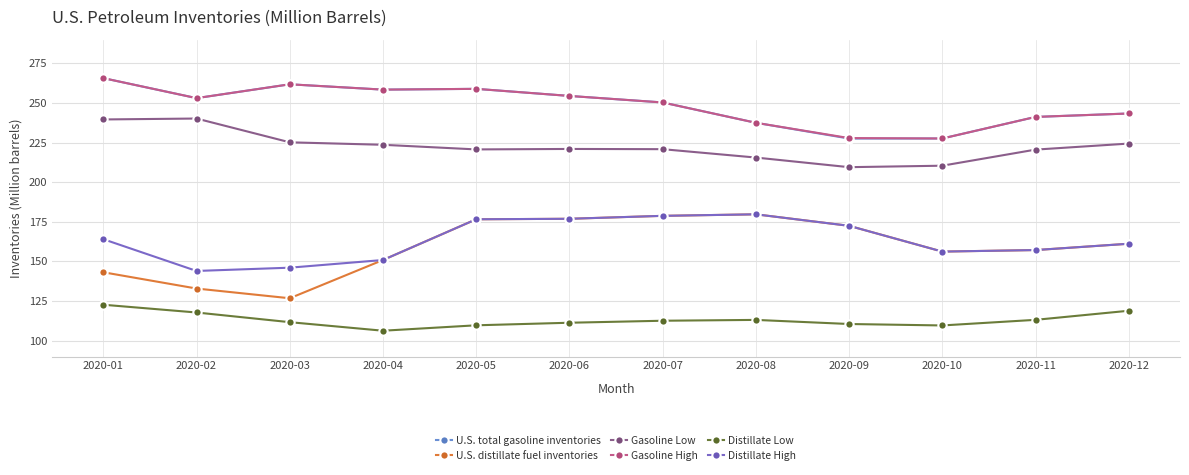

Is this an area chart (filled region under the line)?

No